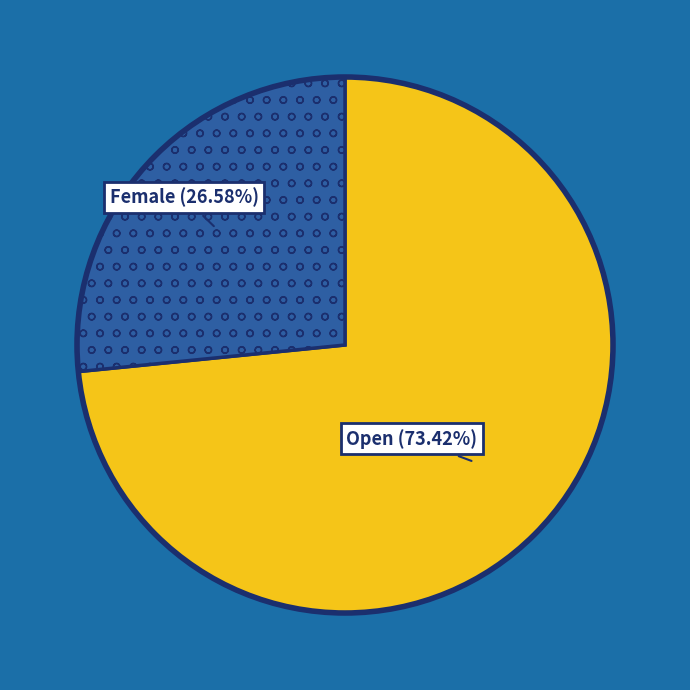

Does any single category account for the majority?

Yes